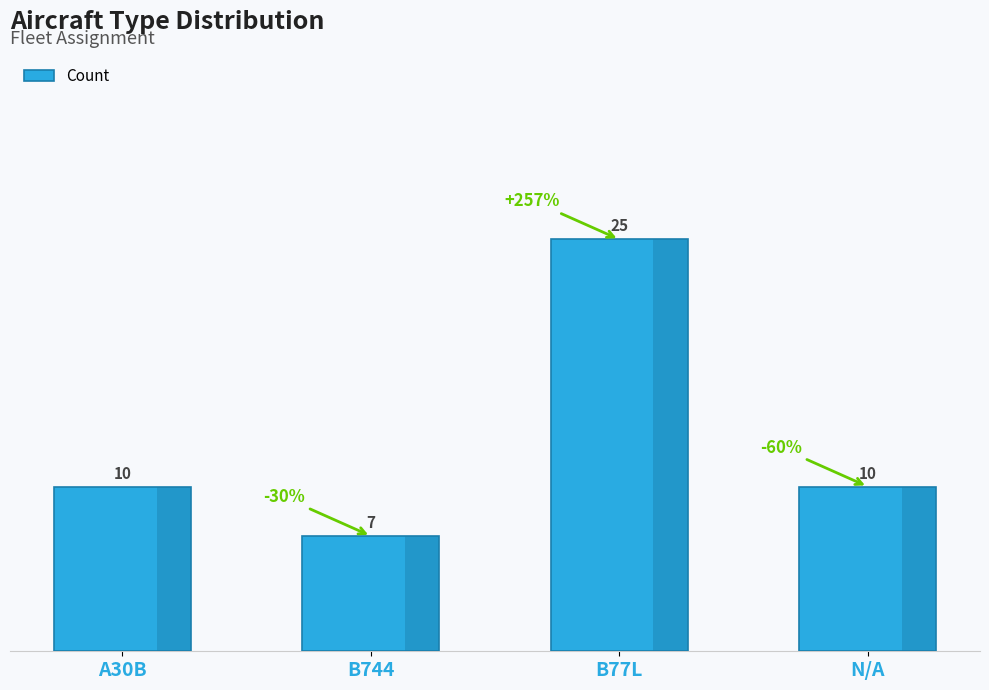

Read the value at A30B, to the nearest 5.

10